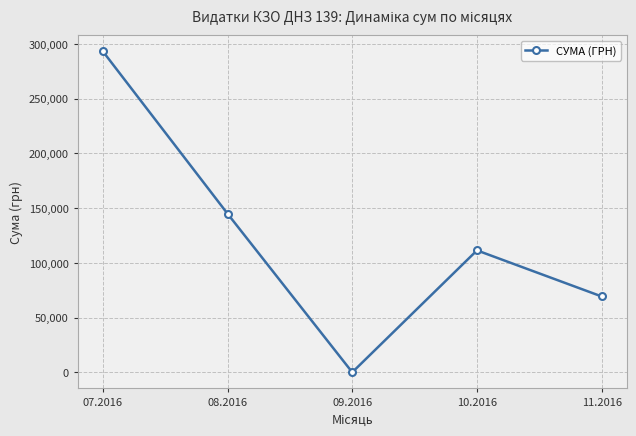

Rank the categories by value from highest to lowest.

07.2016, 08.2016, 10.2016, 11.2016, 09.2016